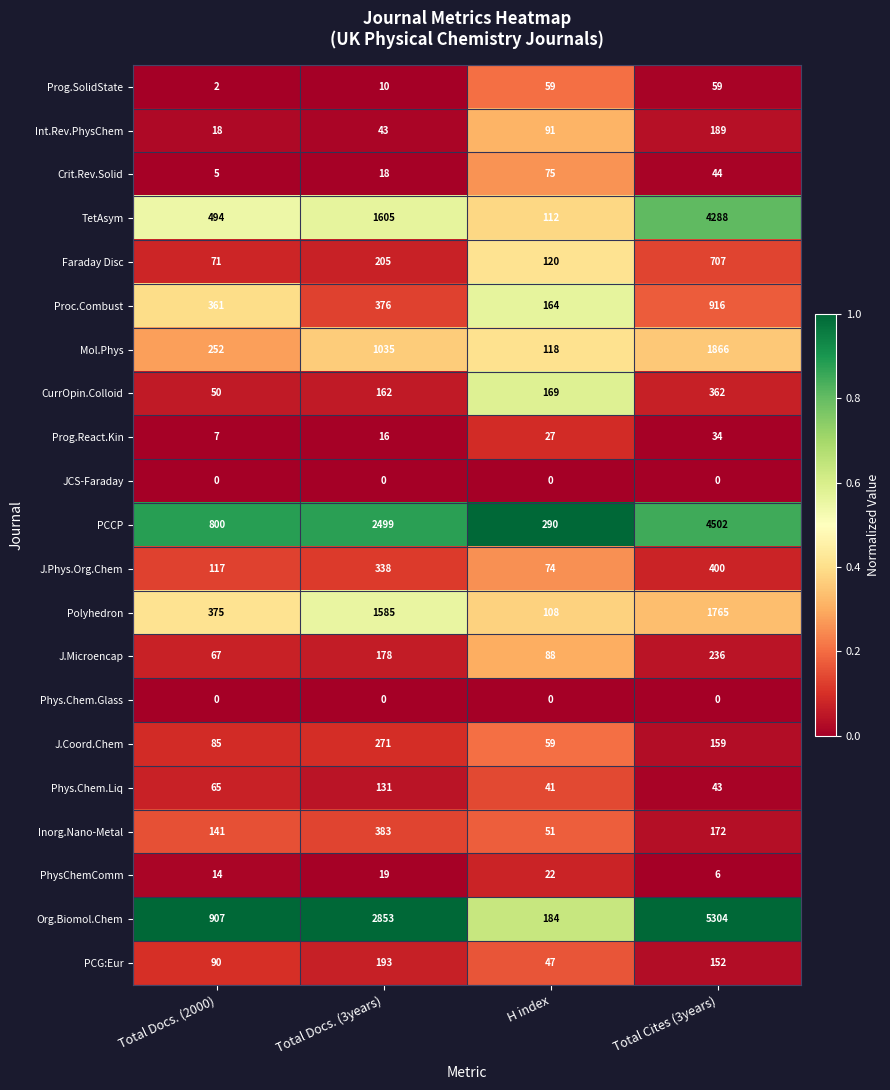

Is it true that Prog.React.Kin equals 41 at H index?

False